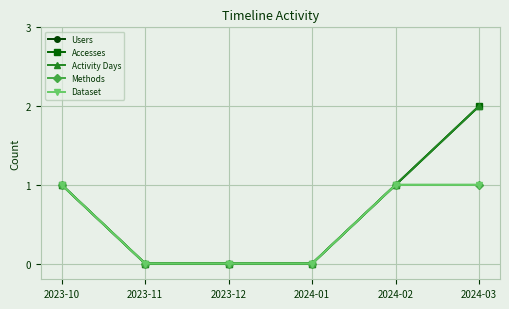

Is this an area chart (filled region under the line)?

No